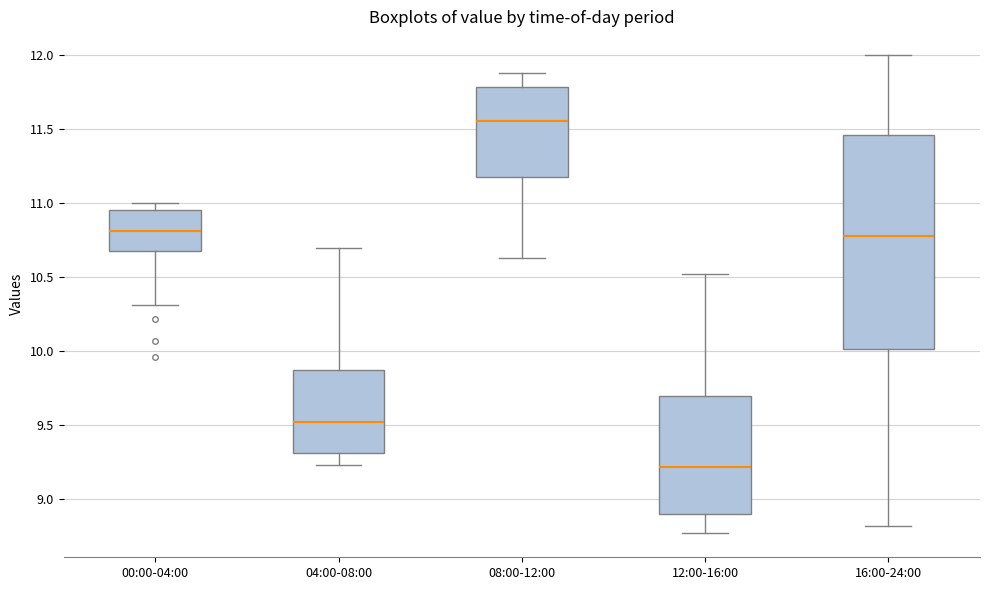

Reading left to right, read every box against the y-axis: the position of its median line, the range the box covers, and the ends of its whiskers. The values are not printed on the chart, so give them approximately, as read against the axis.

00:00-04:00: median 10.80, box 10.70 to 10.95, whiskers 10.30 to 11.00
04:00-08:00: median 9.50, box 9.30 to 9.85, whiskers 9.25 to 10.70
08:00-12:00: median 11.55, box 11.20 to 11.80, whiskers 10.65 to 11.90
12:00-16:00: median 9.20, box 8.90 to 9.70, whiskers 8.75 to 10.50
16:00-24:00: median 10.80, box 10.00 to 11.45, whiskers 8.80 to 12.00